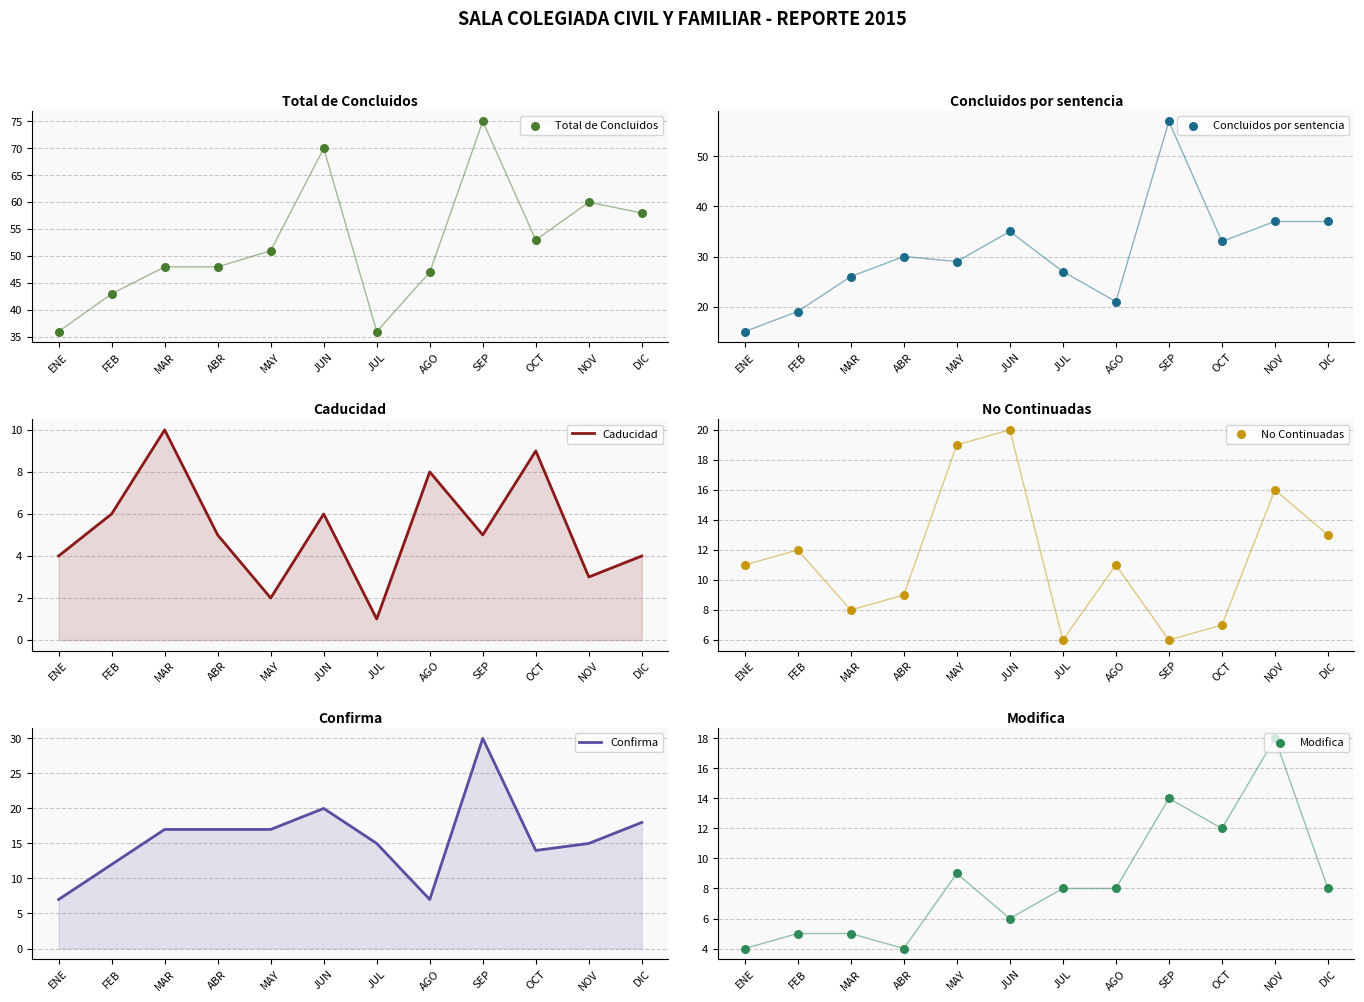

What is the total value across all series at SEP?

187